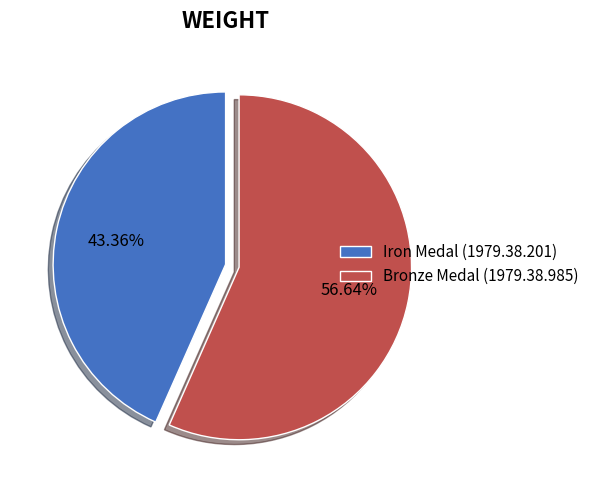

What percentage is the Iron Medal (1979.38.201) slice, to the nearest percent?

43%